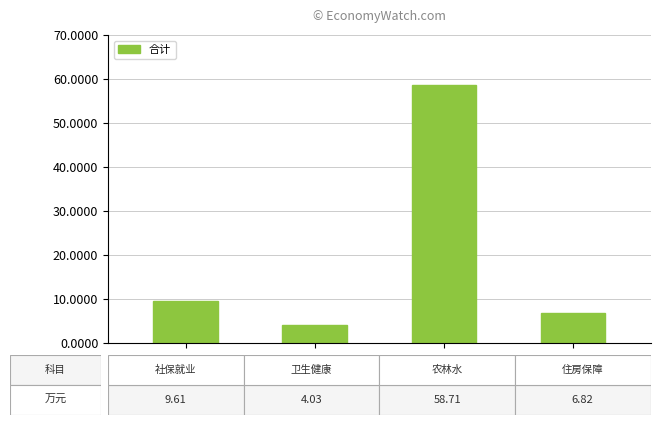

How many data points does each series have?

4